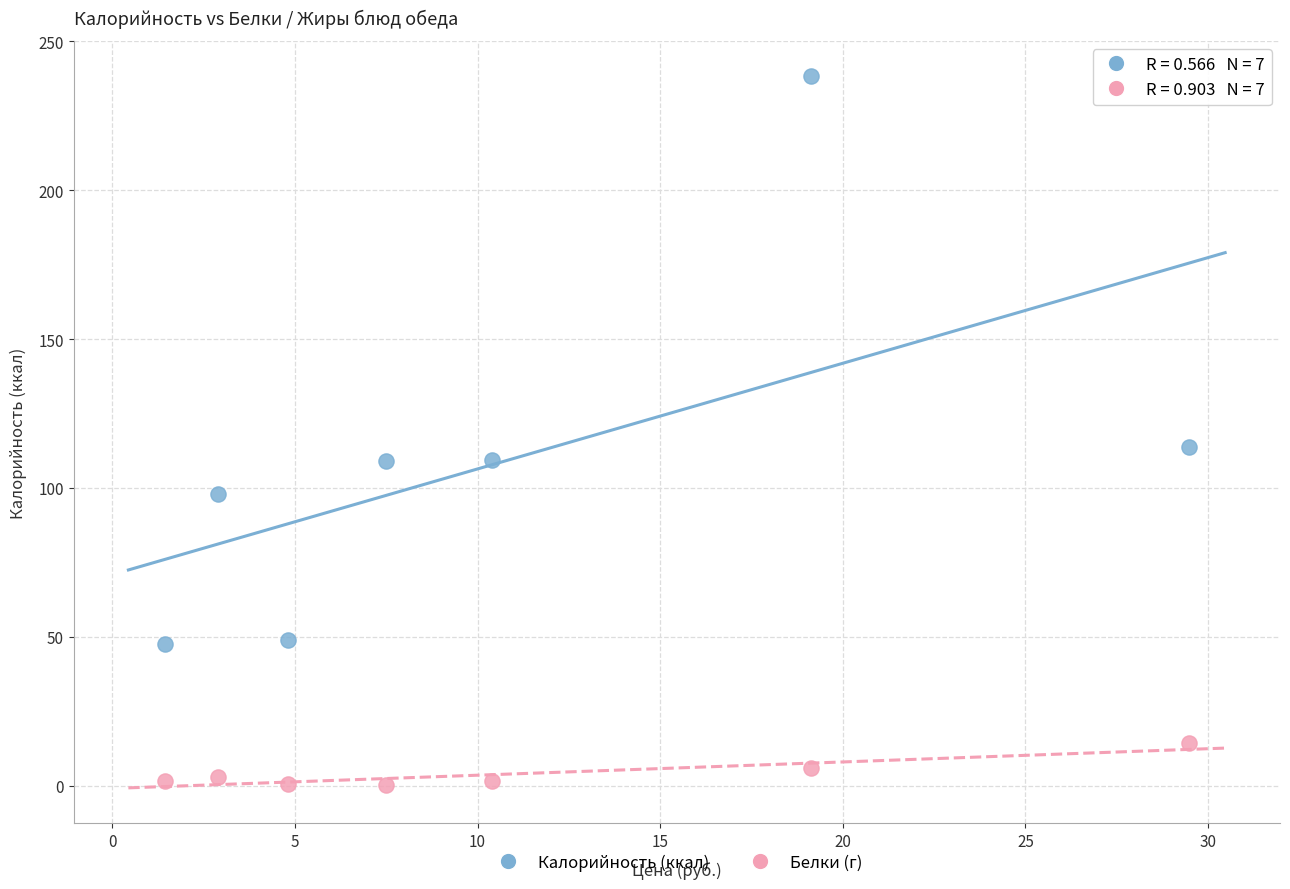

Across all series, what Y value is closest to 119?

113.6